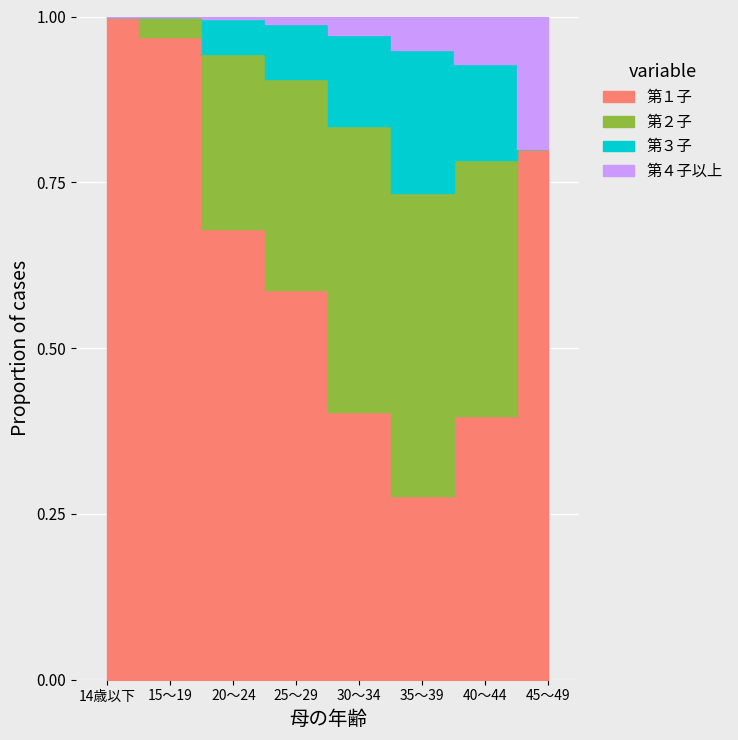

What are all the series names shown in the legend?

第１子, 第２子, 第３子, 第４子以上